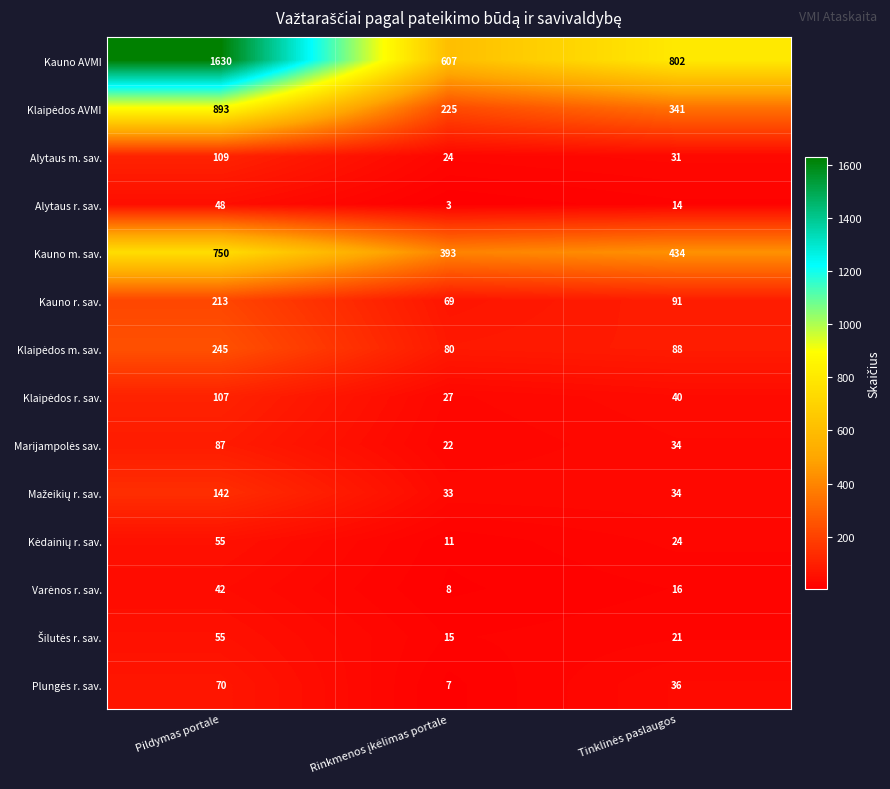

True or false: Kauno m. sav. has a value of 1215 at Pildymas portale.

False